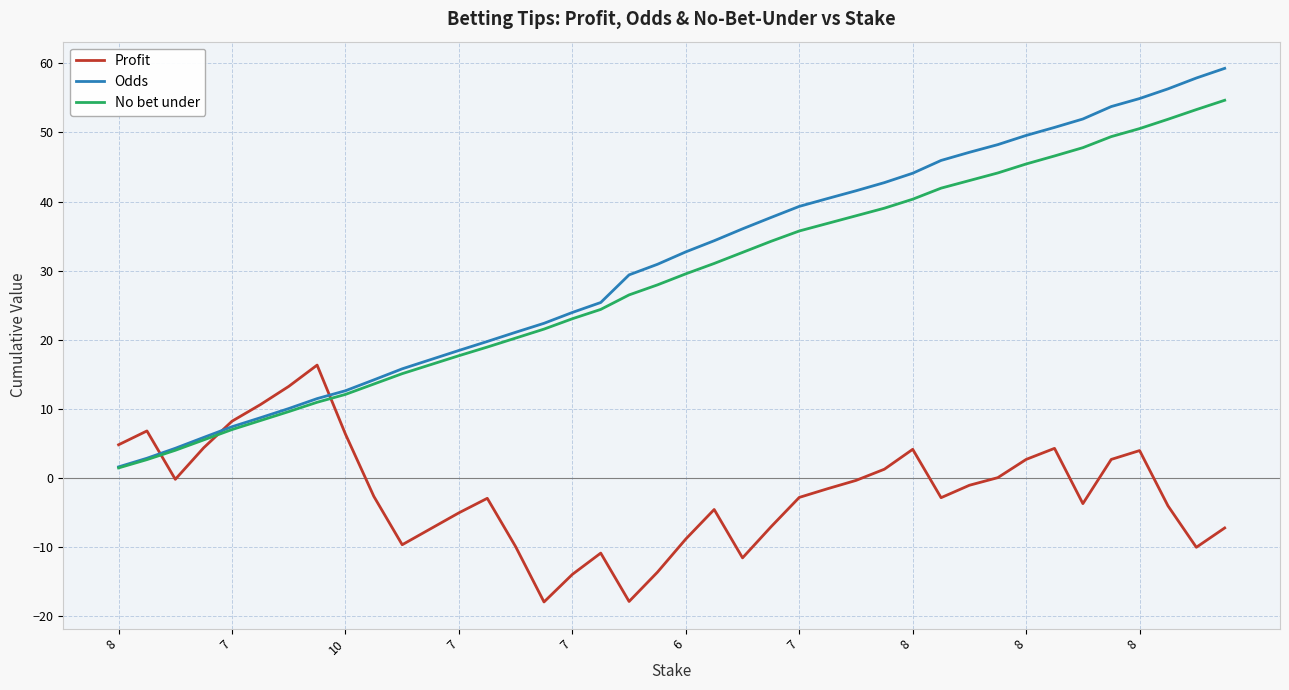

Which series has the widest spread of values?

Odds